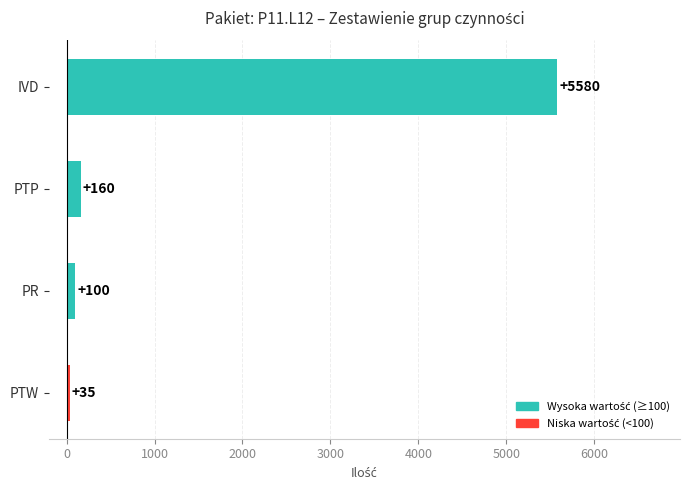

What is the value of the 1st bar from the top?

5580